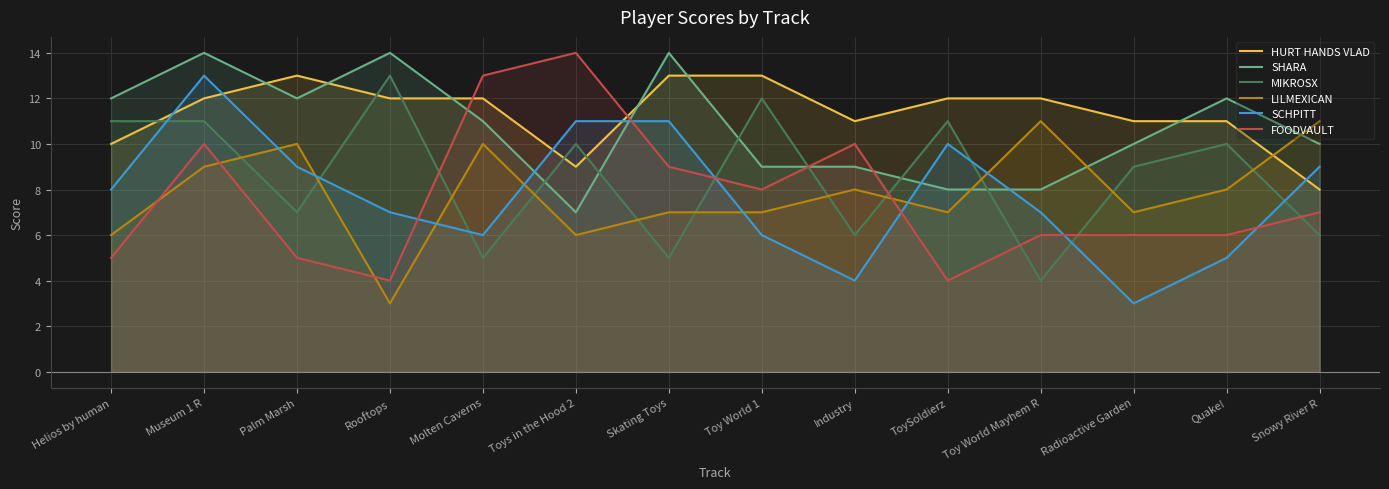

Reading left to right, what are all the values shown in this chart?

HURT HANDS VLAD: Helios by human=10	Museum 1 R=12	Palm Marsh=13	Rooftops=12	Molten Caverns=12	Toys in the Hood 2=9	Skating Toys=13	Toy World 1=13	Industry=11	ToySoldierz=12	Toy World Mayhem R=12	Radioactive Garden=11	Quake!=11	Snowy River R=8
SHARA: Helios by human=12	Museum 1 R=14	Palm Marsh=12	Rooftops=14	Molten Caverns=11	Toys in the Hood 2=7	Skating Toys=14	Toy World 1=9	Industry=9	ToySoldierz=8	Toy World Mayhem R=8	Radioactive Garden=10	Quake!=12	Snowy River R=10
MIKROSX: Helios by human=11	Museum 1 R=11	Palm Marsh=7	Rooftops=13	Molten Caverns=5	Toys in the Hood 2=10	Skating Toys=5	Toy World 1=12	Industry=6	ToySoldierz=11	Toy World Mayhem R=4	Radioactive Garden=9	Quake!=10	Snowy River R=6
L!LMEXICAN: Helios by human=6	Museum 1 R=9	Palm Marsh=10	Rooftops=3	Molten Caverns=10	Toys in the Hood 2=6	Skating Toys=7	Toy World 1=7	Industry=8	ToySoldierz=7	Toy World Mayhem R=11	Radioactive Garden=7	Quake!=8	Snowy River R=11
SCHPITT: Helios by human=8	Museum 1 R=13	Palm Marsh=9	Rooftops=7	Molten Caverns=6	Toys in the Hood 2=11	Skating Toys=11	Toy World 1=6	Industry=4	ToySoldierz=10	Toy World Mayhem R=7	Radioactive Garden=3	Quake!=5	Snowy River R=9
FOODVAULT: Helios by human=5	Museum 1 R=10	Palm Marsh=5	Rooftops=4	Molten Caverns=13	Toys in the Hood 2=14	Skating Toys=9	Toy World 1=8	Industry=10	ToySoldierz=4	Toy World Mayhem R=6	Radioactive Garden=6	Quake!=6	Snowy River R=7